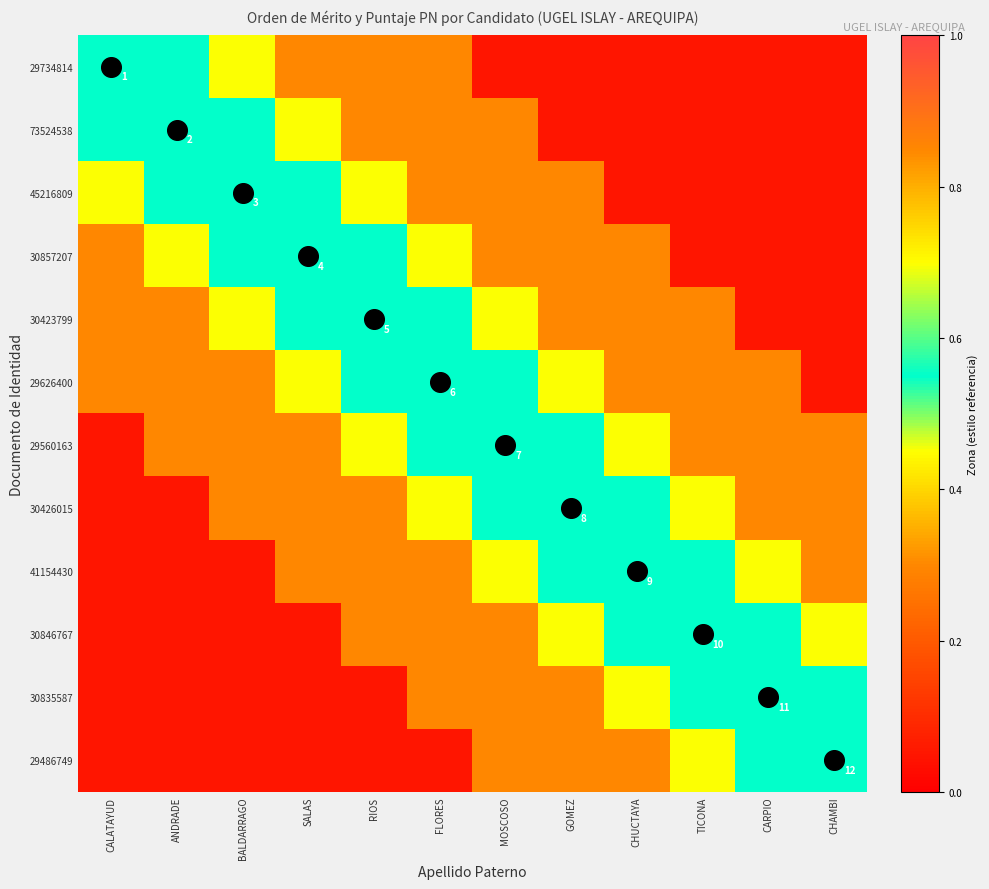

Which series has the widest spread of values?

29734814